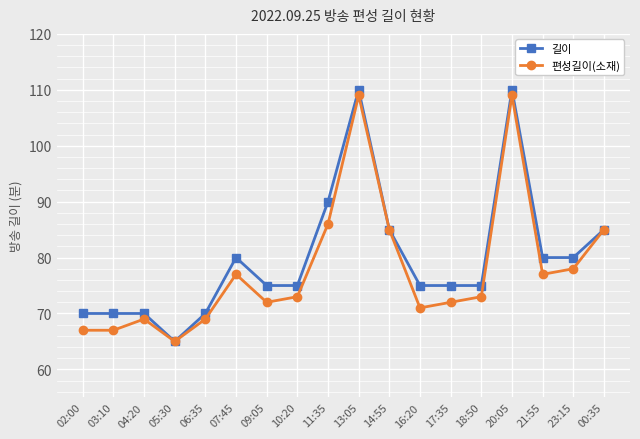

Which category has the lowest value in the 길이 series?

05:30